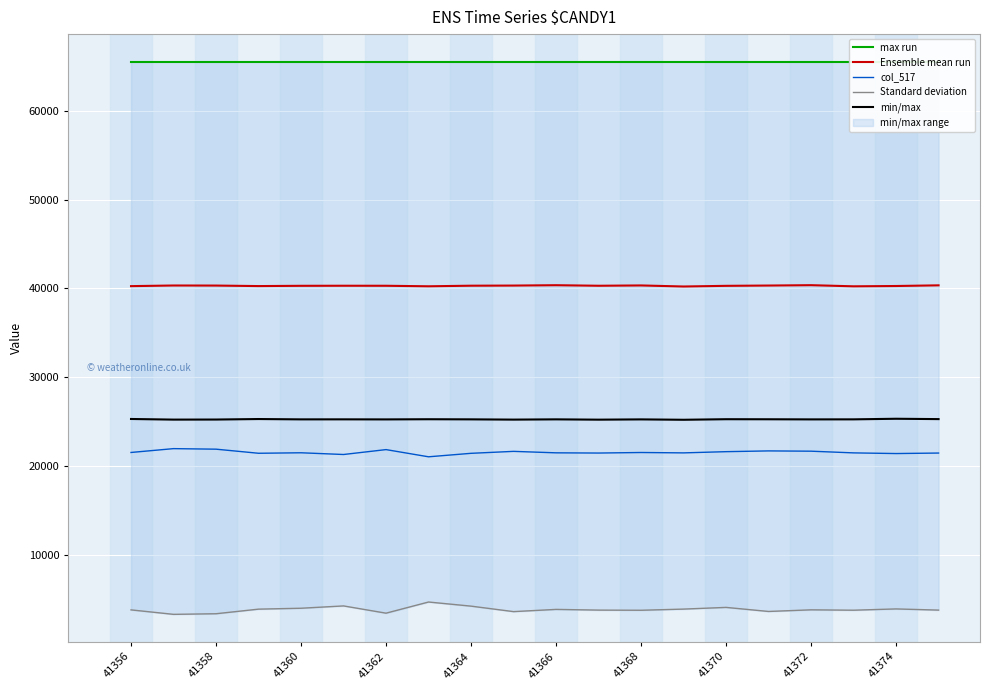

Where does the Ensemble mean run series first go above 40296?

41358